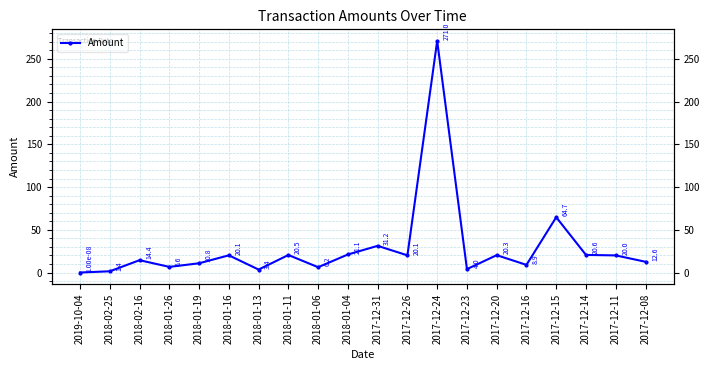

What is the label of the 11th point from the left?

2017-12-31